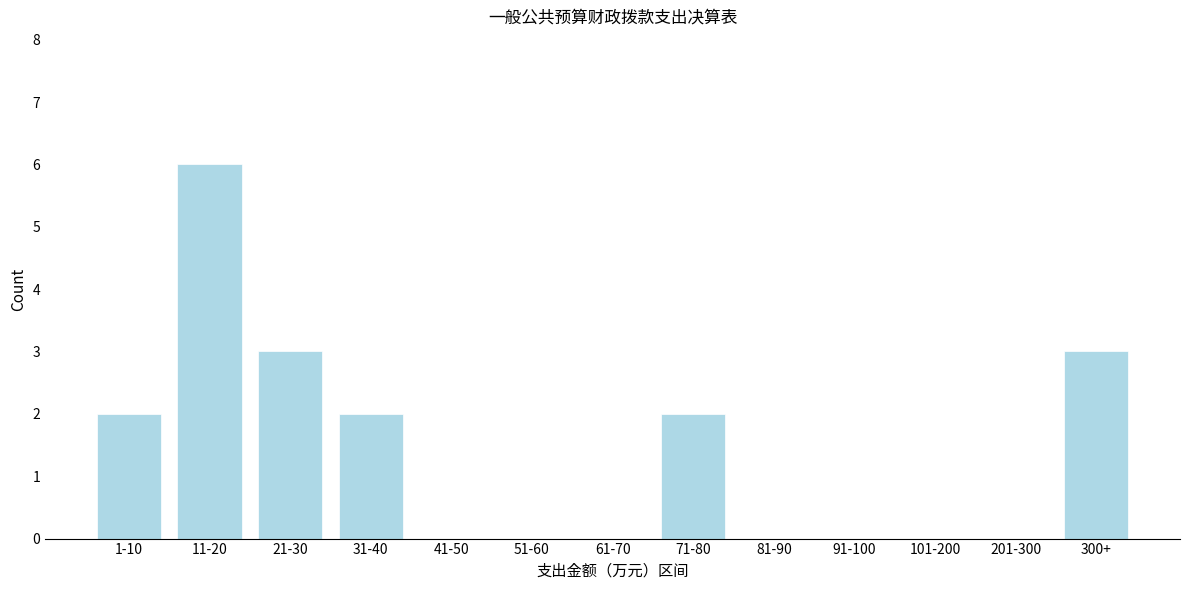

Reading left to right, what are all the values shown in this chart?

1-10=2	11-20=6	21-30=3	31-40=2	41-50=0	51-60=0	61-70=0	71-80=2	81-90=0	91-100=0	101-200=0	201-300=0	300+=3